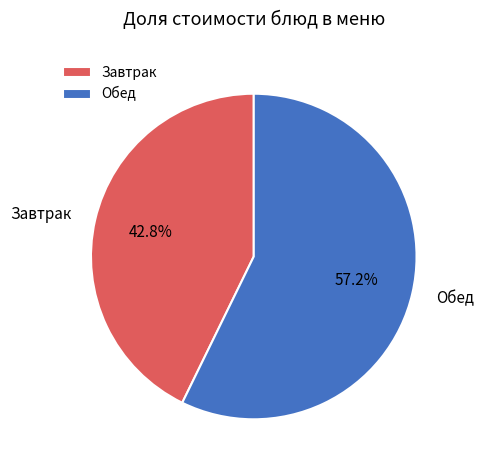

How many segments does this pie chart have?

2